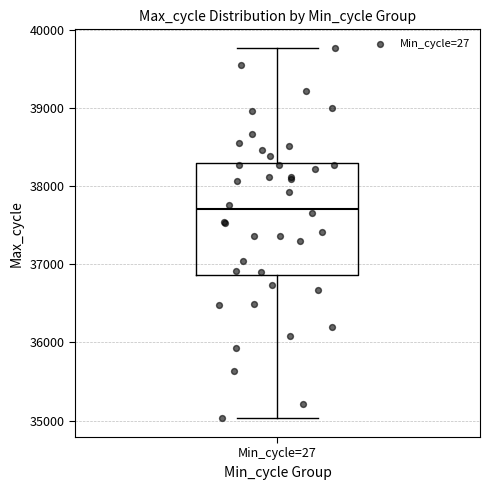

Transcribe this box plot: give where the median line is, the range the box spans, and where the two whiskers end, as read against the y-axis. The values are not printed on the chart, so give them approximately, as read against the axis.

median 37700, box 36900 to 38300, whiskers 35000 to 39800